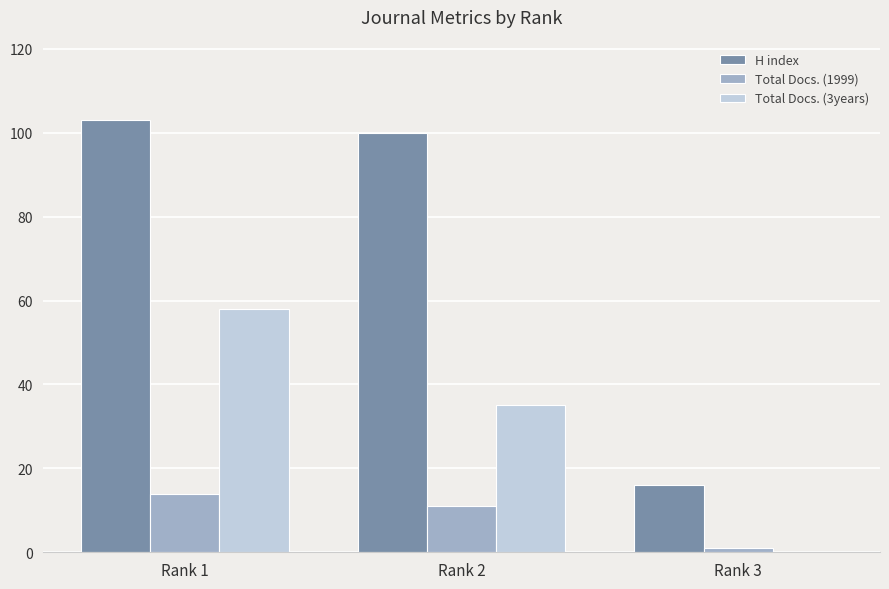

What is the greatest value displayed?

103